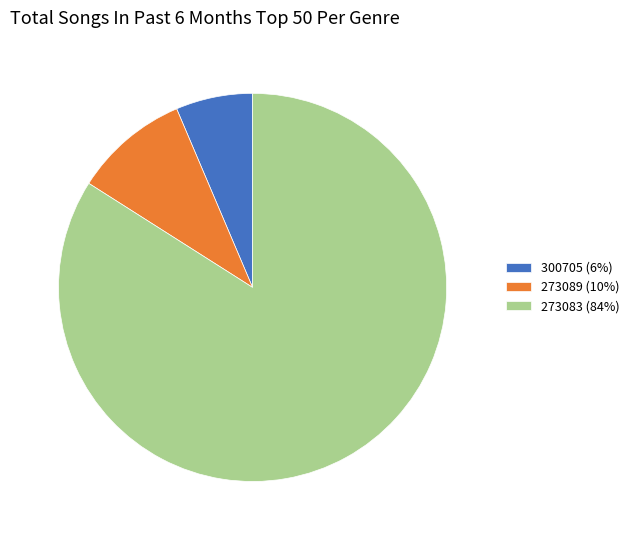

True or false: 273089 (10%) accounts for 18% of the total.

False